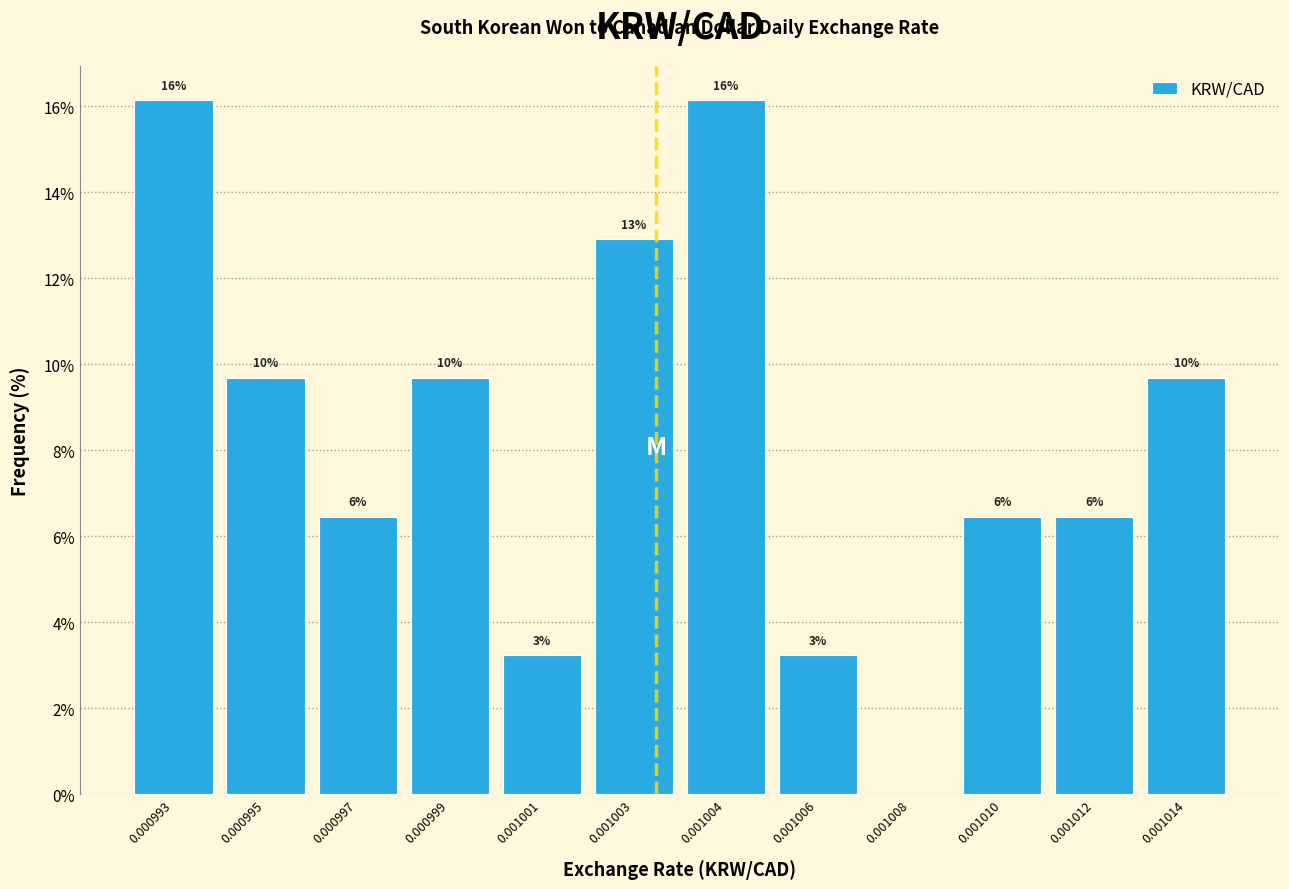

Are the bars horizontal?

No